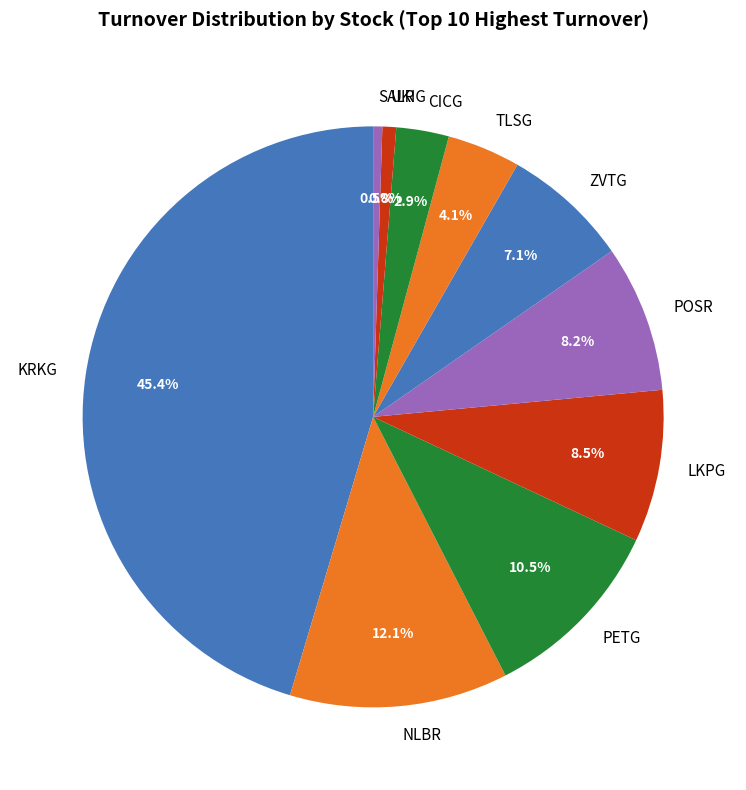

How many segments does this pie chart have?

10